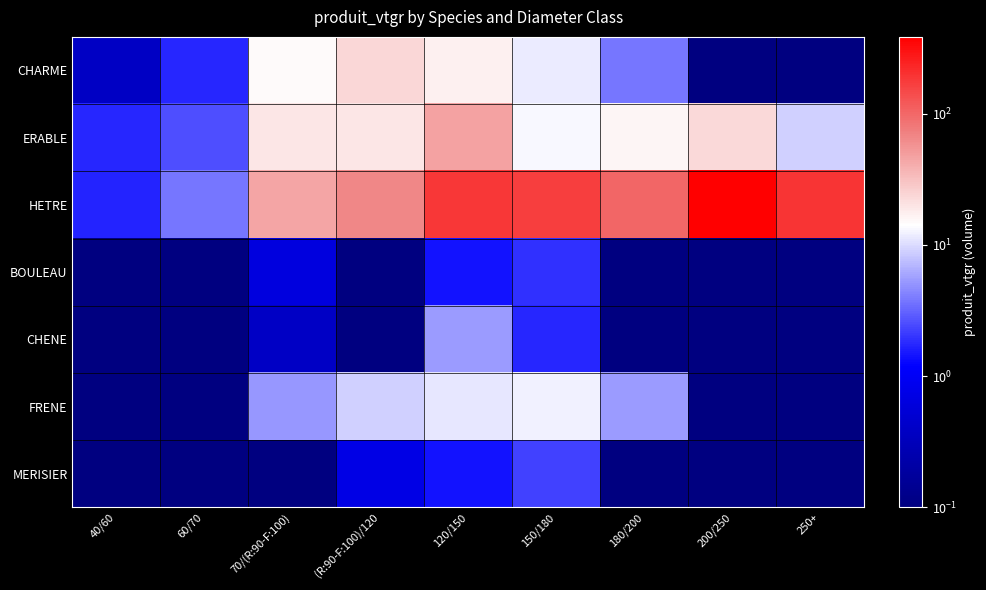

Count the number of categories in the chart.

9